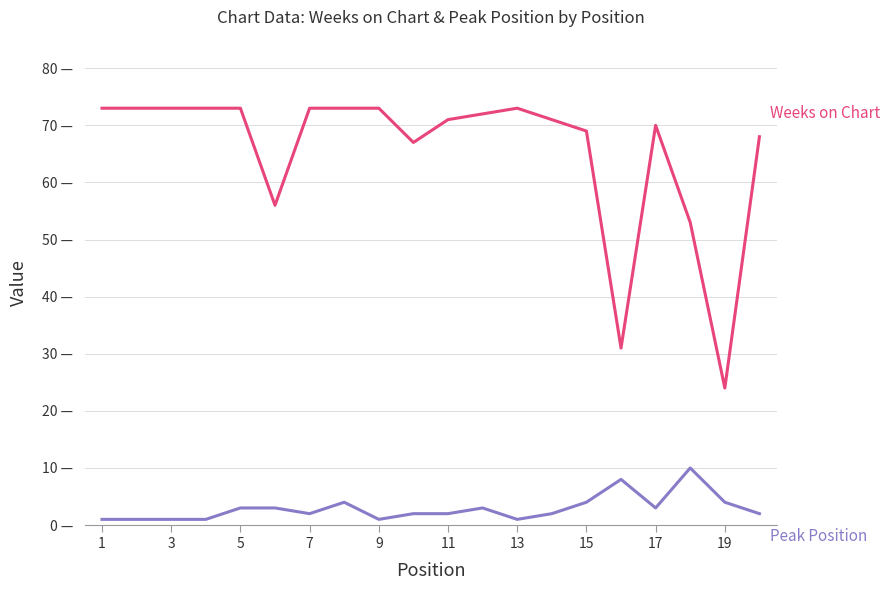

Does the chart display data point markers on the line(s)?

No